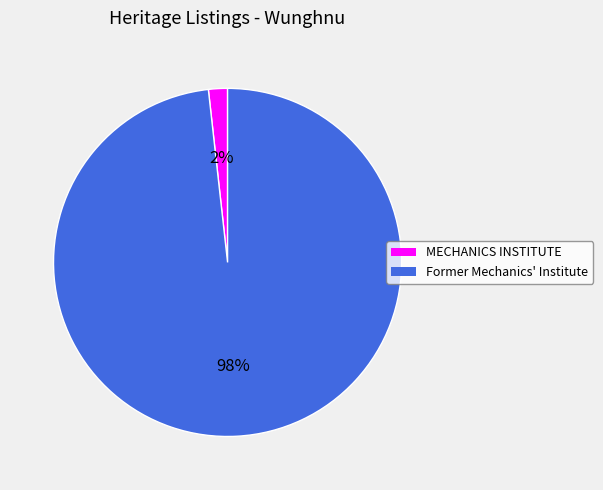

The Former Mechanics' Institute slice represents 92% of the pie. True or false?

False